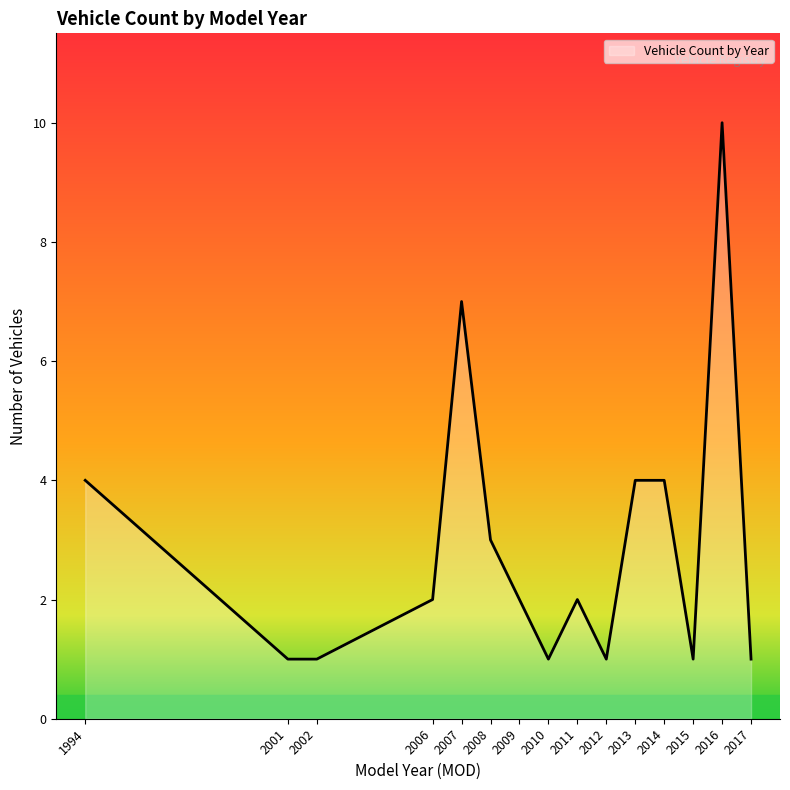

What is the difference between the maximum and minimum values?

9.0